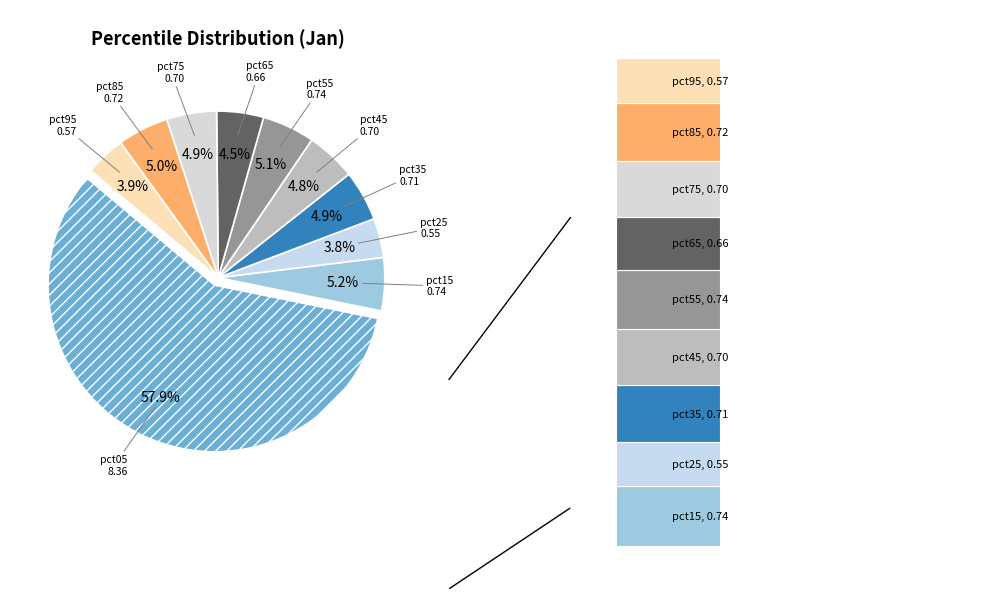

To the nearest percent, what is the average slice percentage?

10%